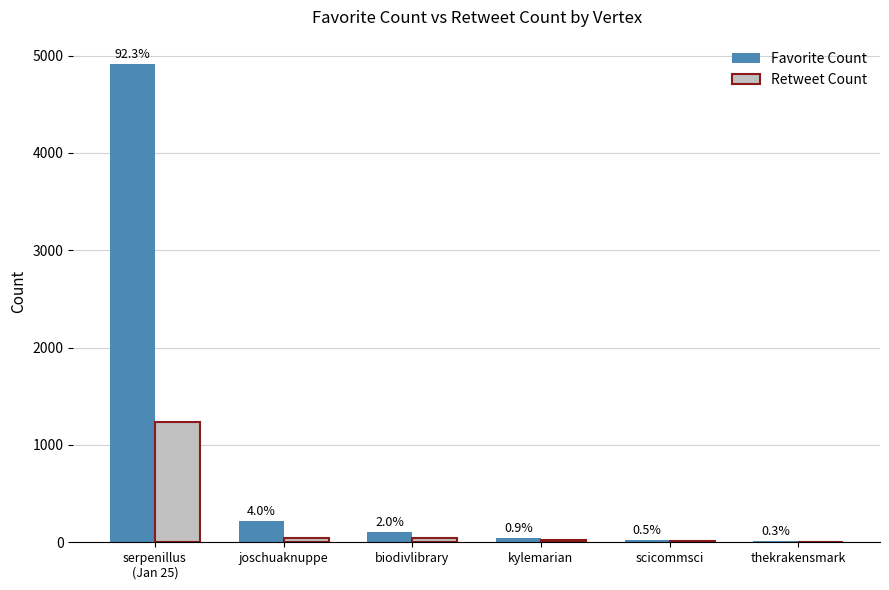

What is the approximate value of Favorite Count at thekrakensmark, to the nearest 10?

20